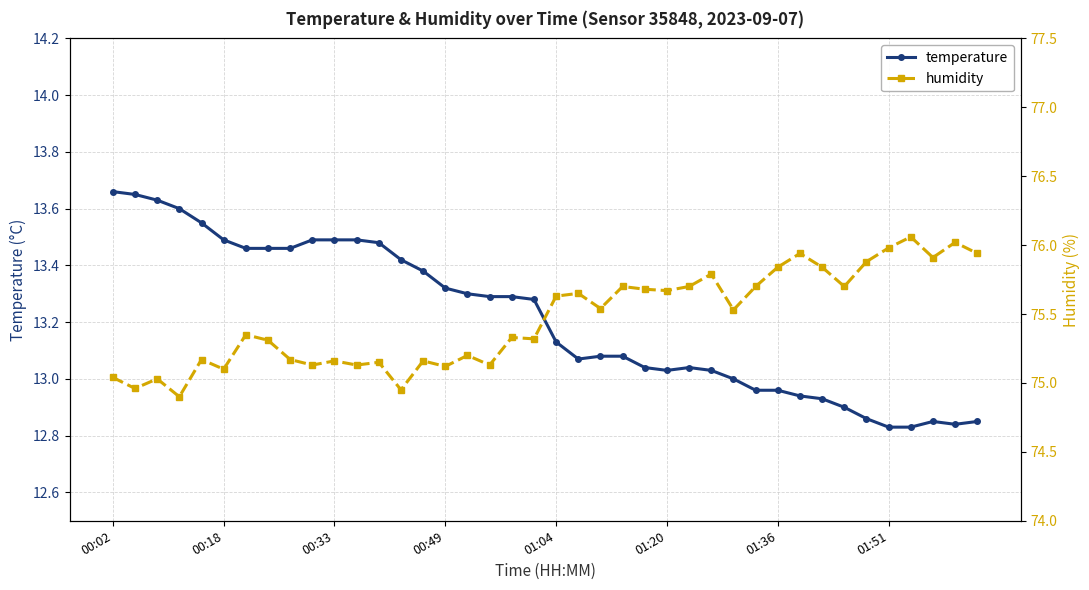

The value of temperature at 00:49 is 9.2. True or false?

False